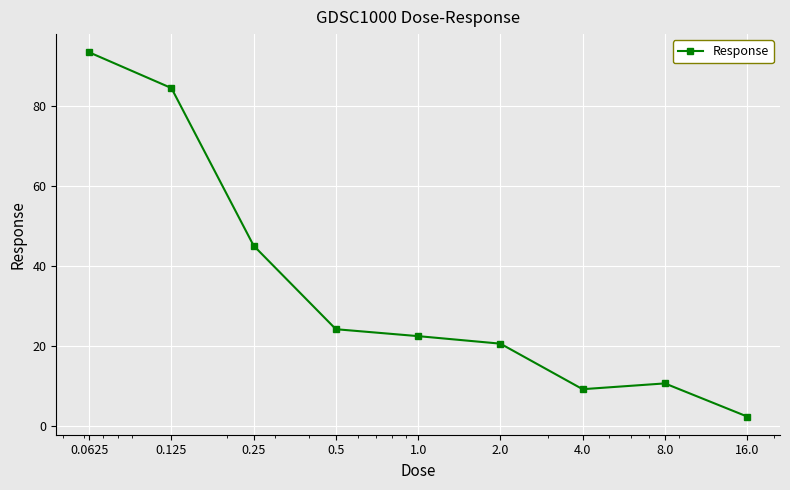

What is the value of the 4th point from the left?

24.2